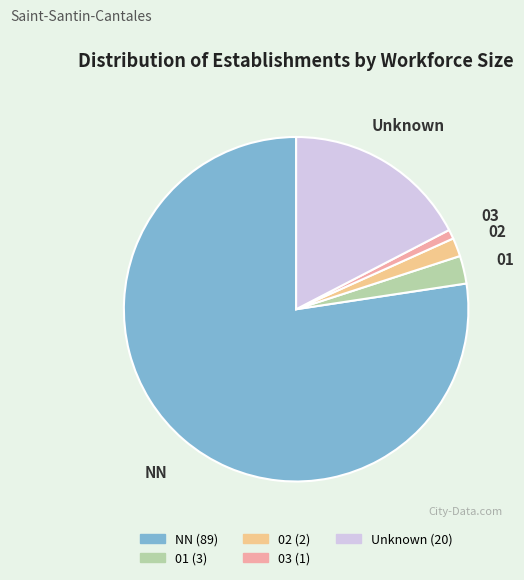

Does 02 represent more than half of the total?

No